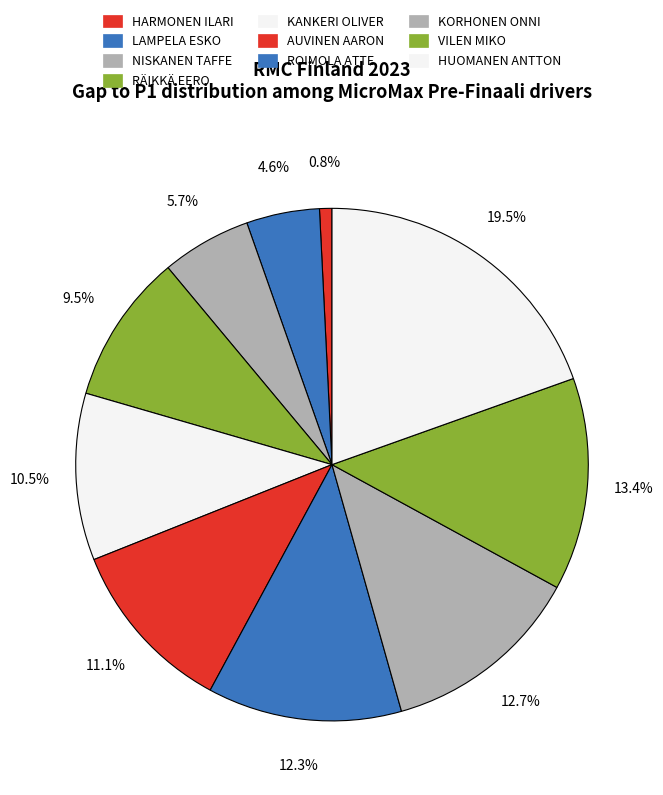

Which category has the biggest portion of the pie?

HUOMANEN ANTTON